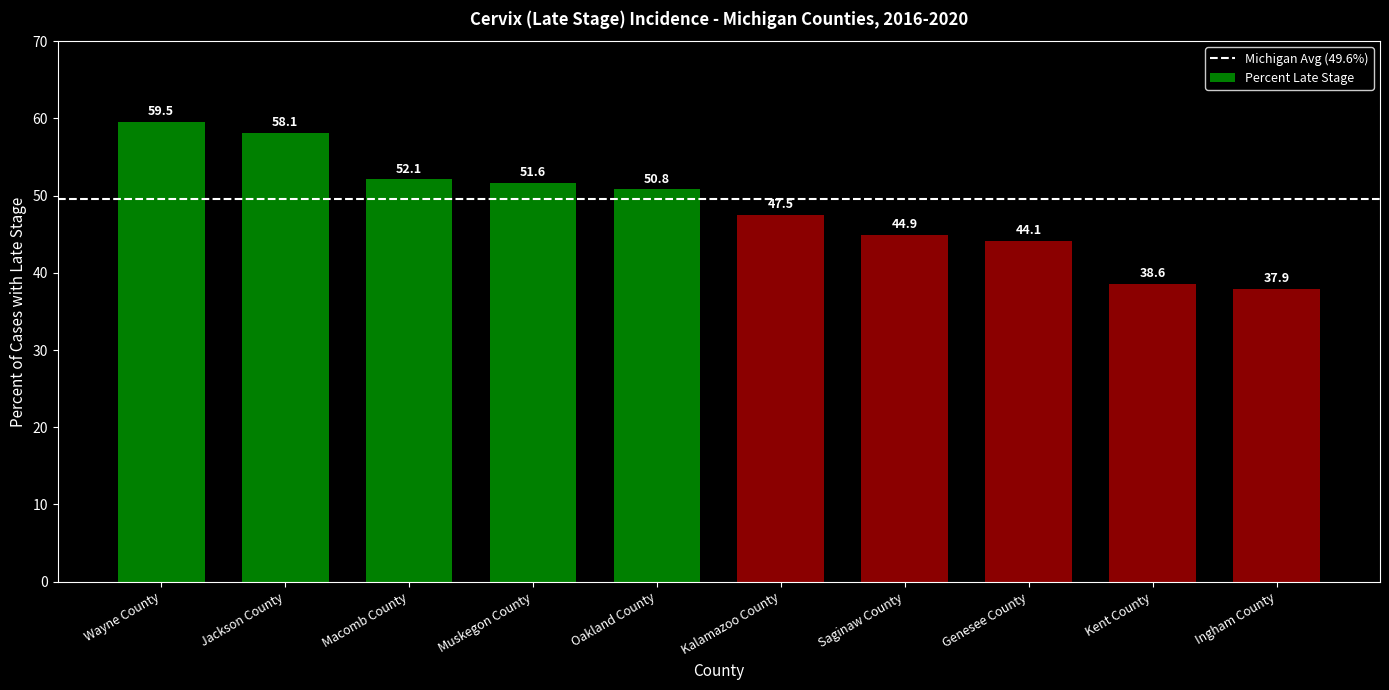

At which category does the chart reach its minimum across all series?

Ingham County